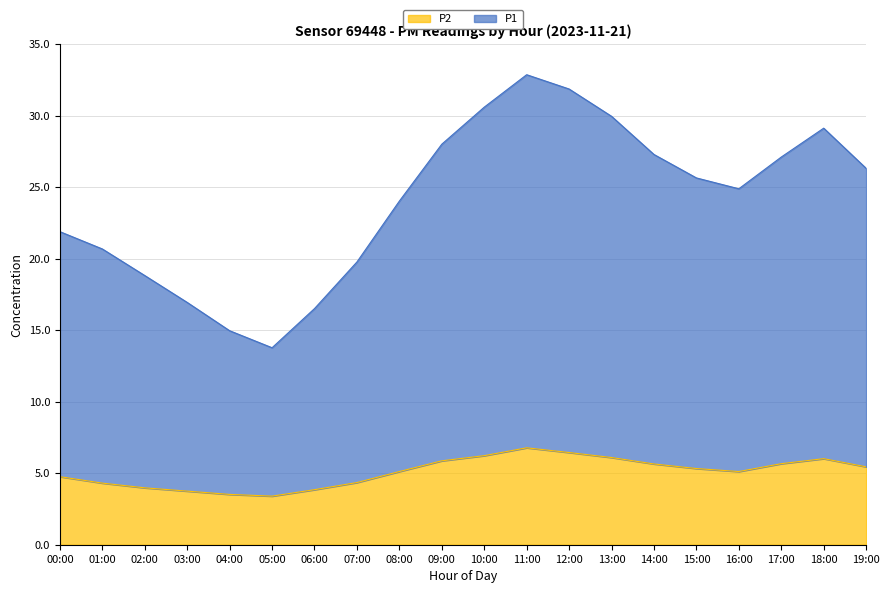

Where is P1 nearest to the value 23?

08:00